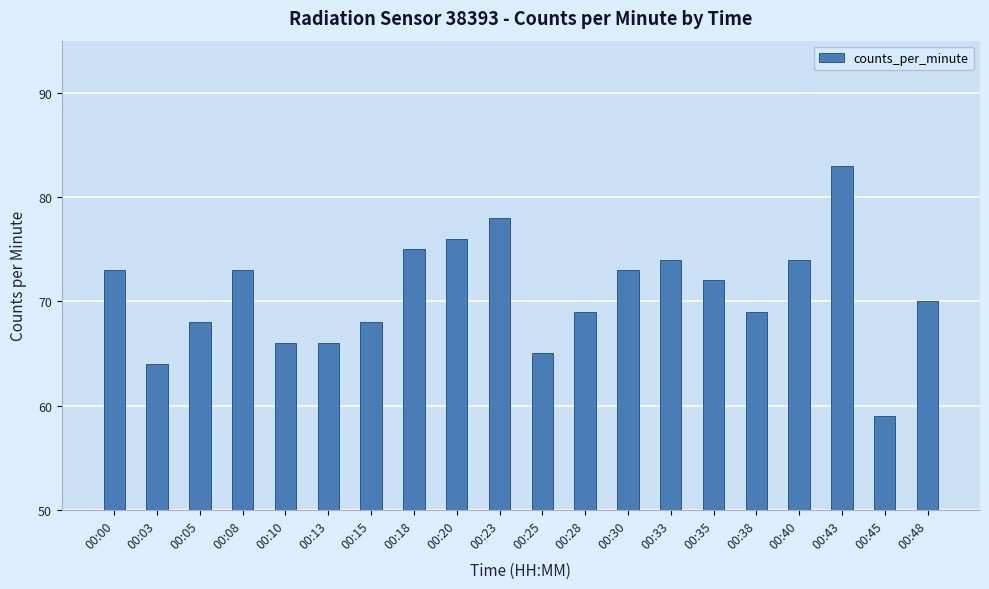

What is the difference between the maximum and minimum values?

24